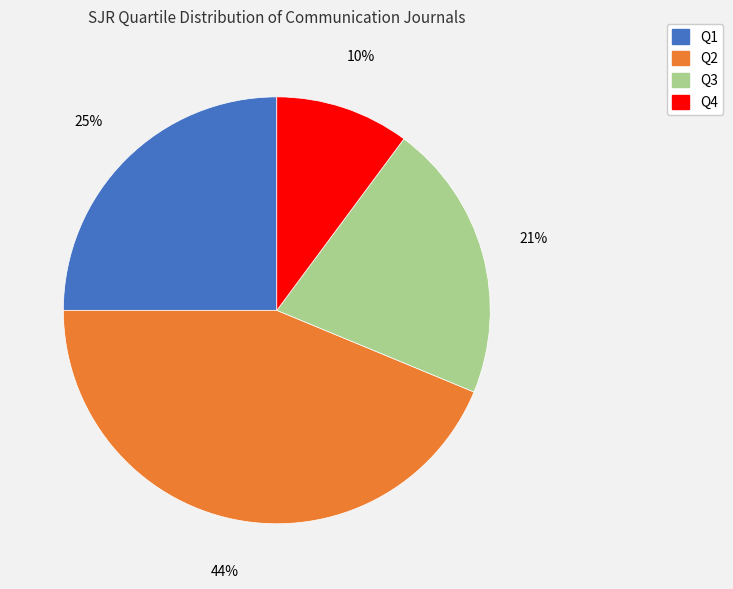

To the nearest percent, what is the average slice percentage?

25%